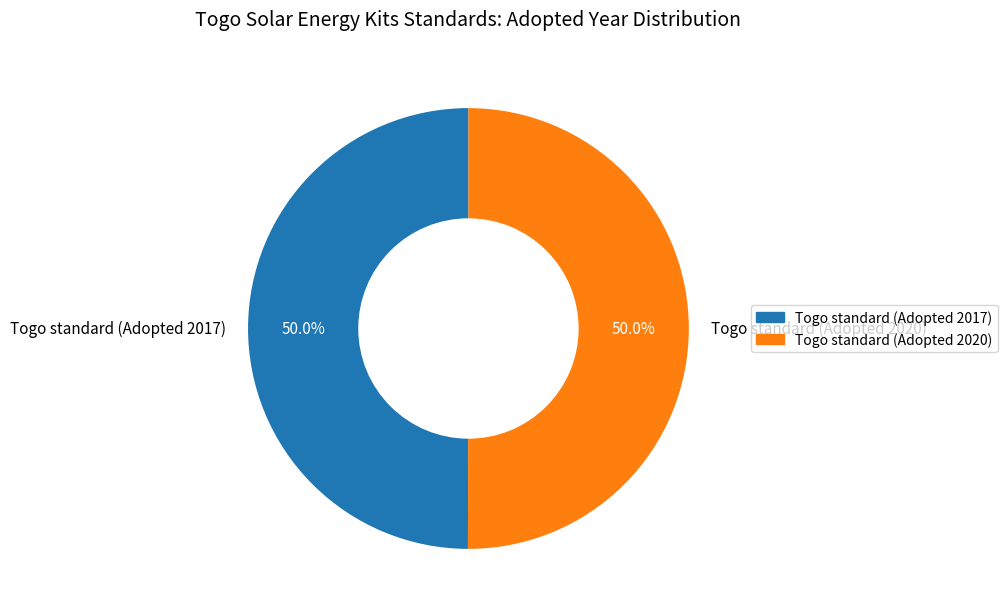

Do Togo standard (Adopted 2020) and Togo standard (Adopted 2017) together represent more than half of the pie?

Yes